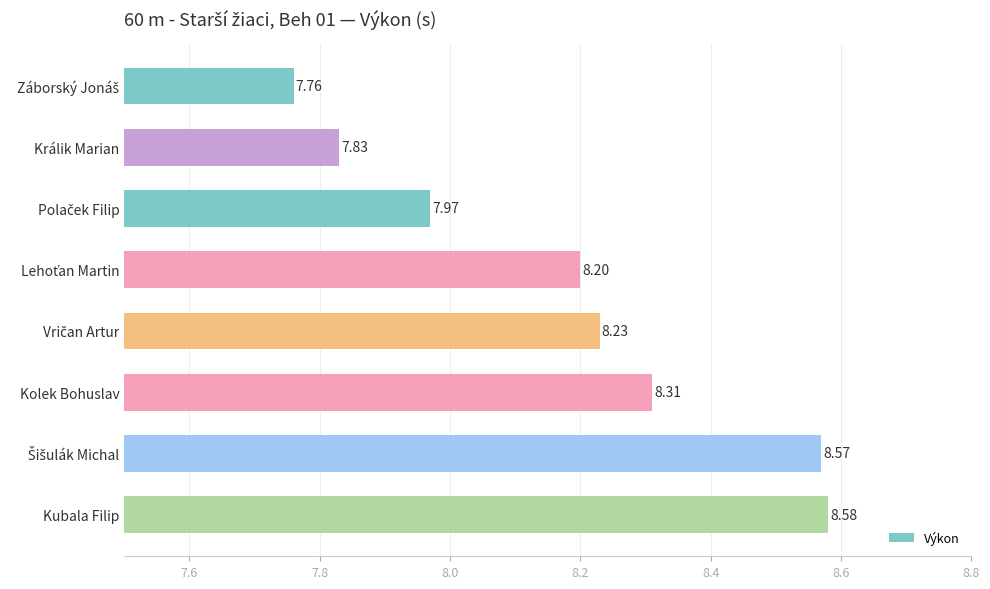

What is the sum of all values?

65.5